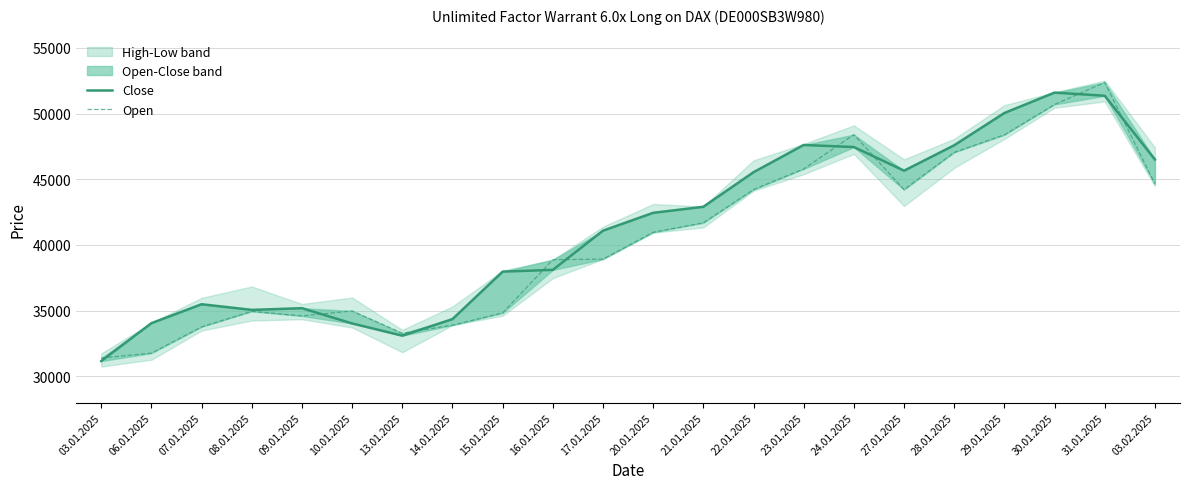

How many intersections are there between Close and Open?

9